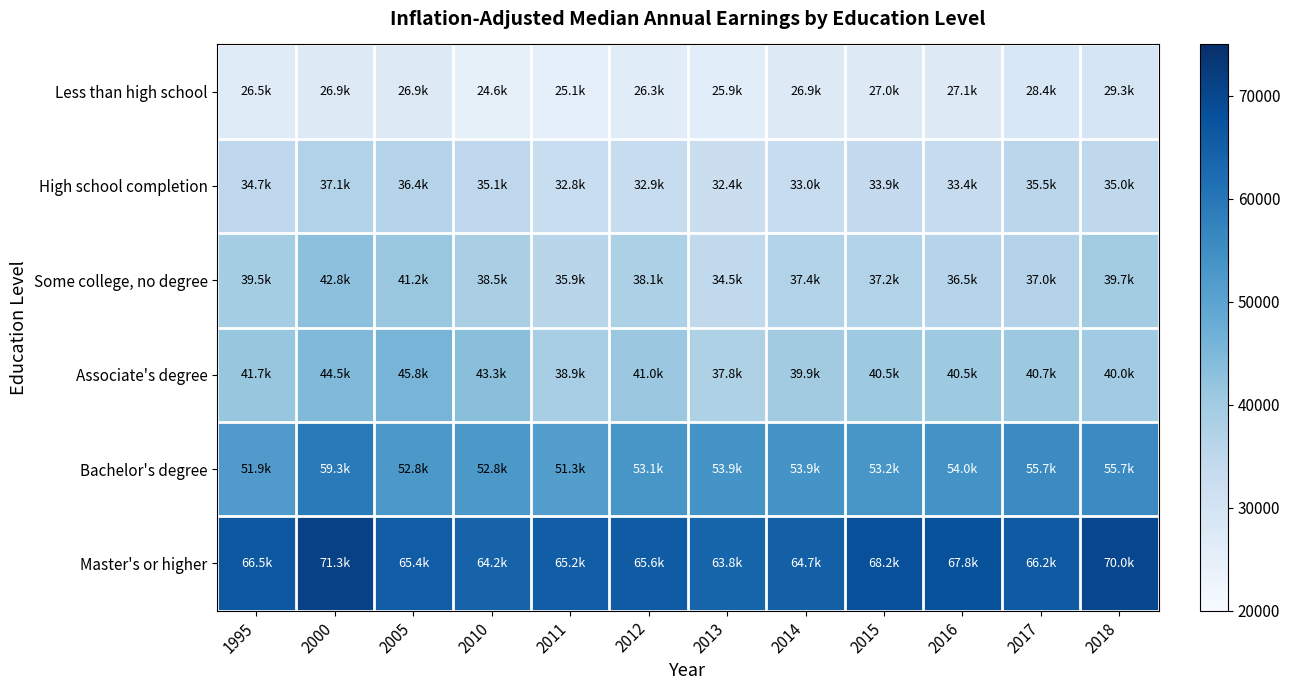

At which category is the sum across all series the highest?

2000